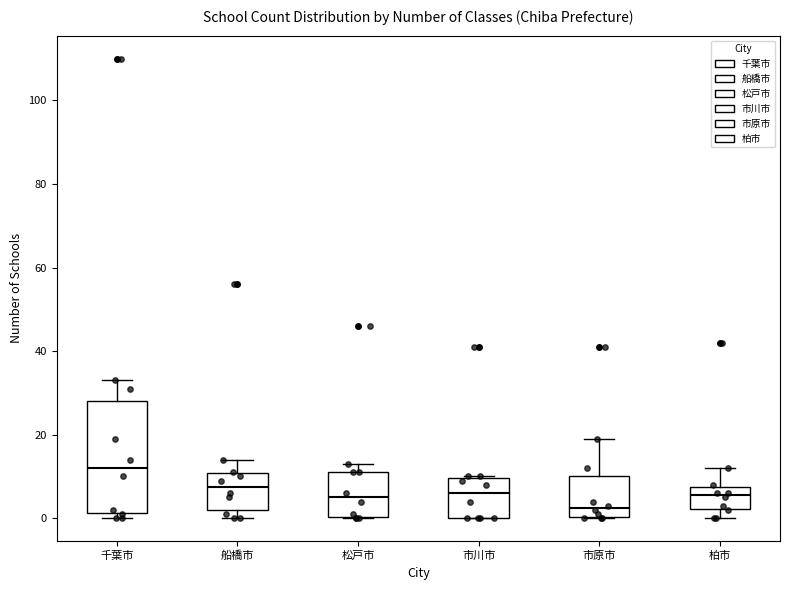

Reading left to right, read every box against the y-axis: the position of its median line, the range the box covers, and the ends of its whiskers. The values are not printed on the chart, so give them approximately, as read against the axis.

千葉市: median 12, box 2 to 28, whiskers 0 to 34
船橋市: median 8, box 2 to 10, whiskers 0 to 14
松戸市: median 6, box 0 to 12, whiskers 0 to 14
市川市: median 6, box 0 to 10, whiskers 0 to 10
市原市: median 2, box 0 to 10, whiskers 0 to 20
柏市: median 6, box 2 to 8, whiskers 0 to 12